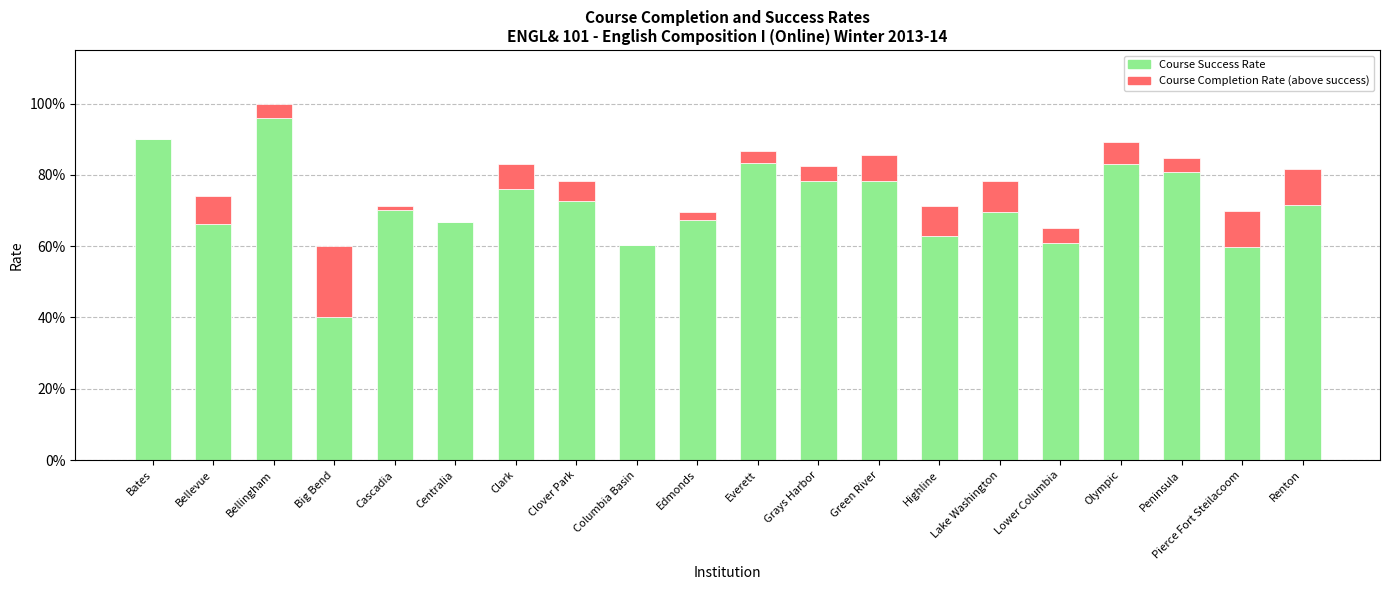

At which category is the sum across all series the highest?

Bellingham